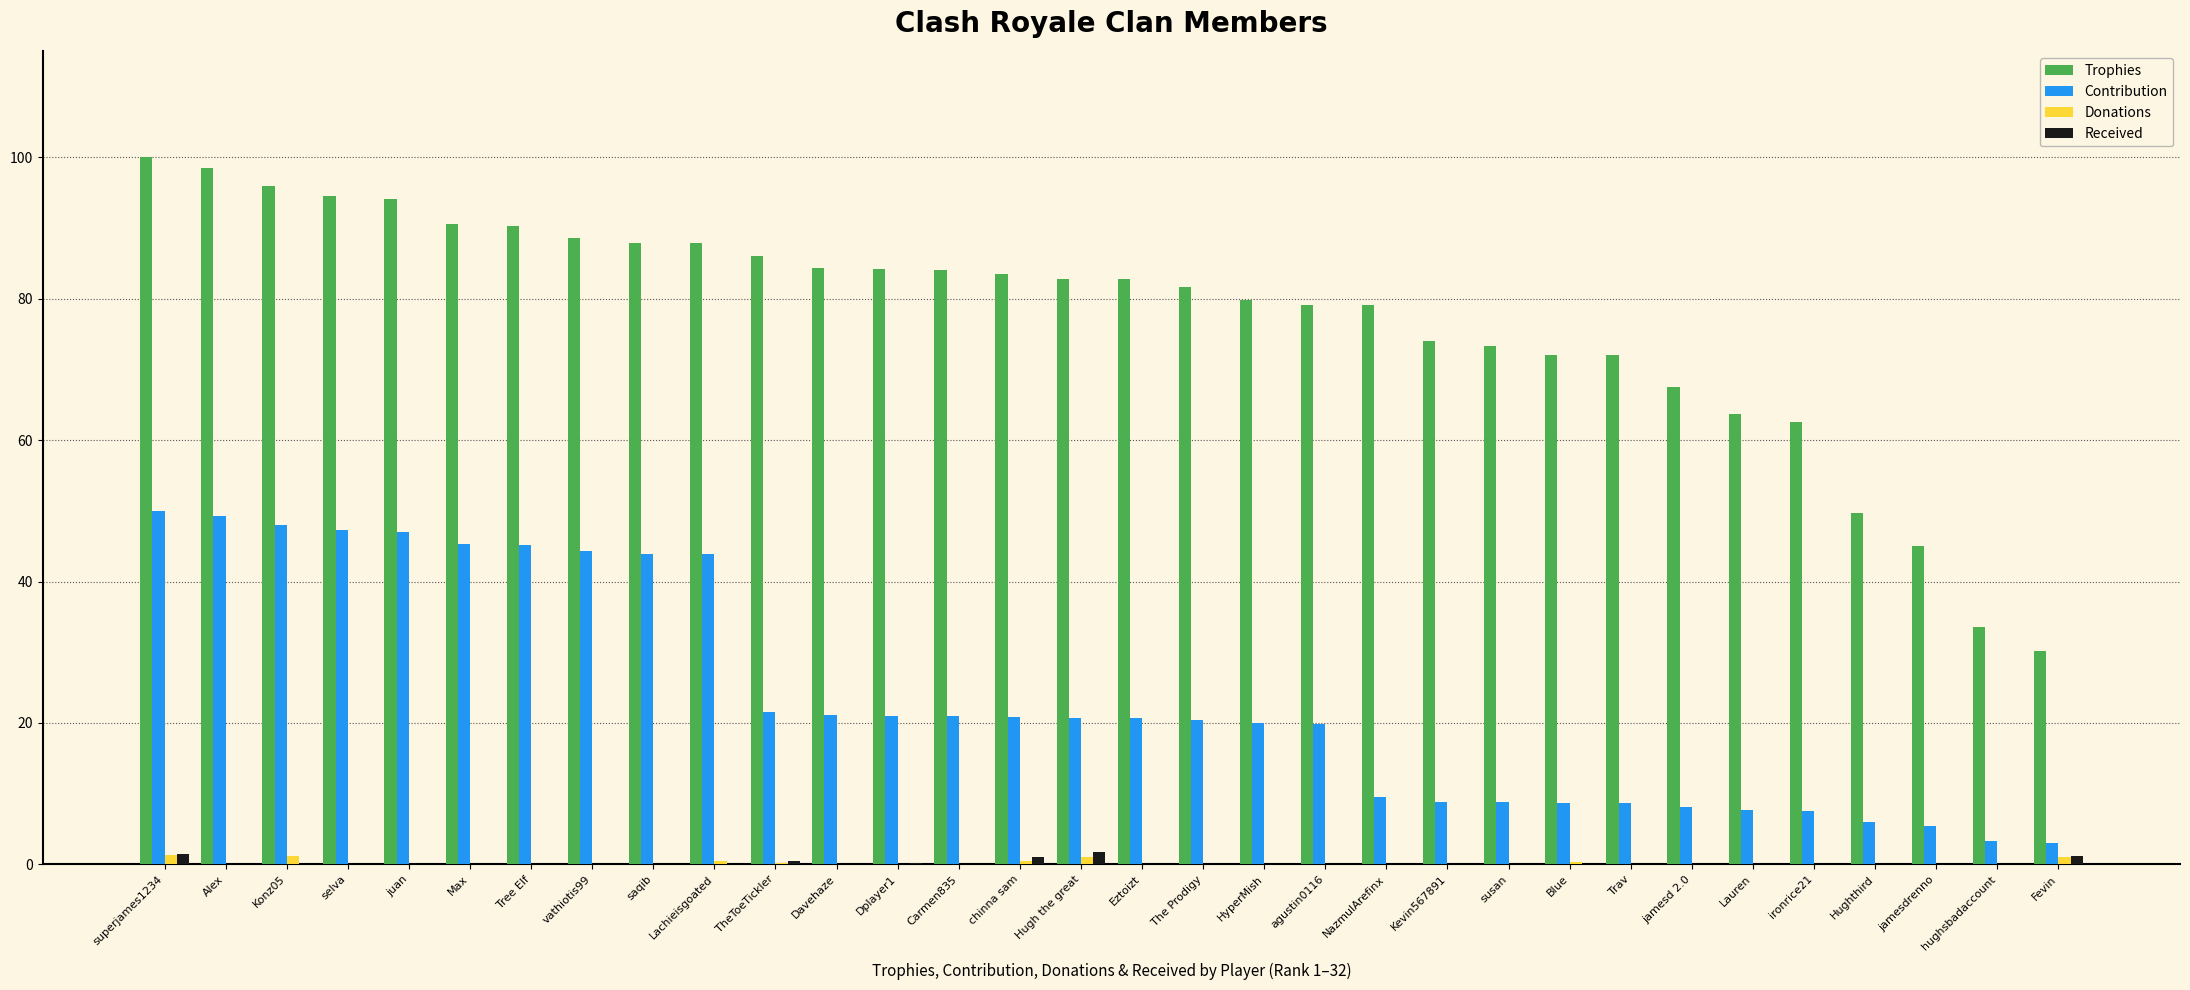

Is the value of Donations at The Prodigy greater than the value of Contribution at hughsbadaccount?

No